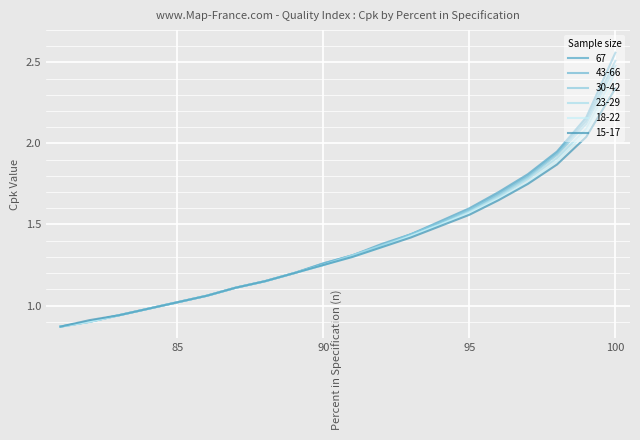

The value of 18-22 at 100 is 2.4. True or false?

True